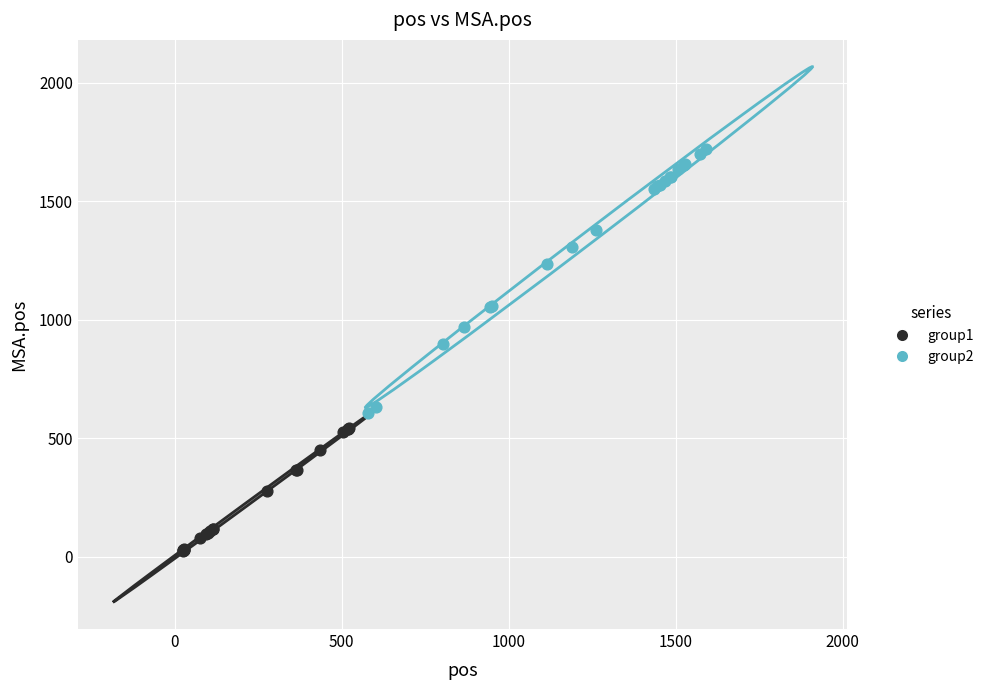

Which series has the largest Y range (max minus min)?

group2